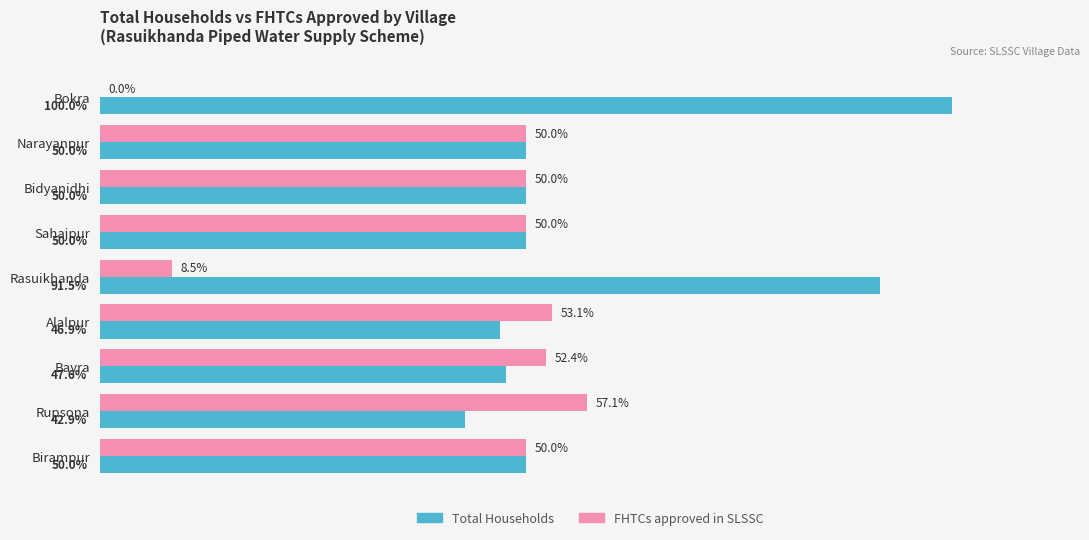

Where is FHTCs approved in SLSSC nearest to the value 28?

Rasuikhanda